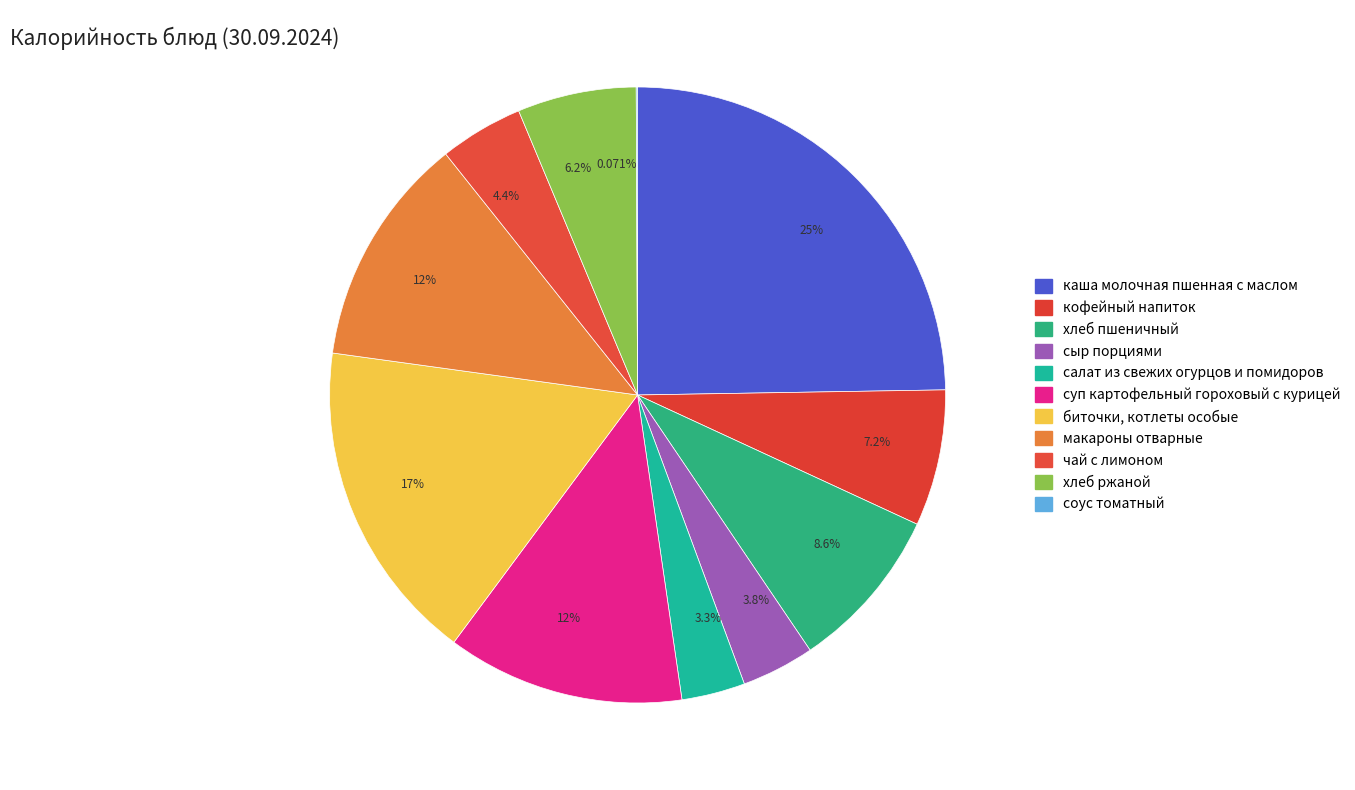

Which slice is the largest?

каша молочная пшенная с маслом